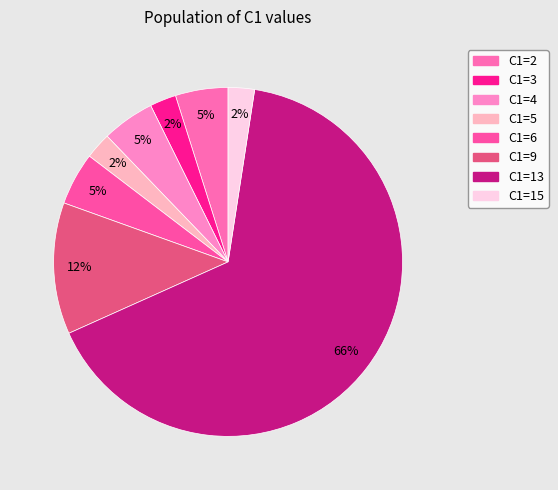

Which category accounts for the majority?

C1=13